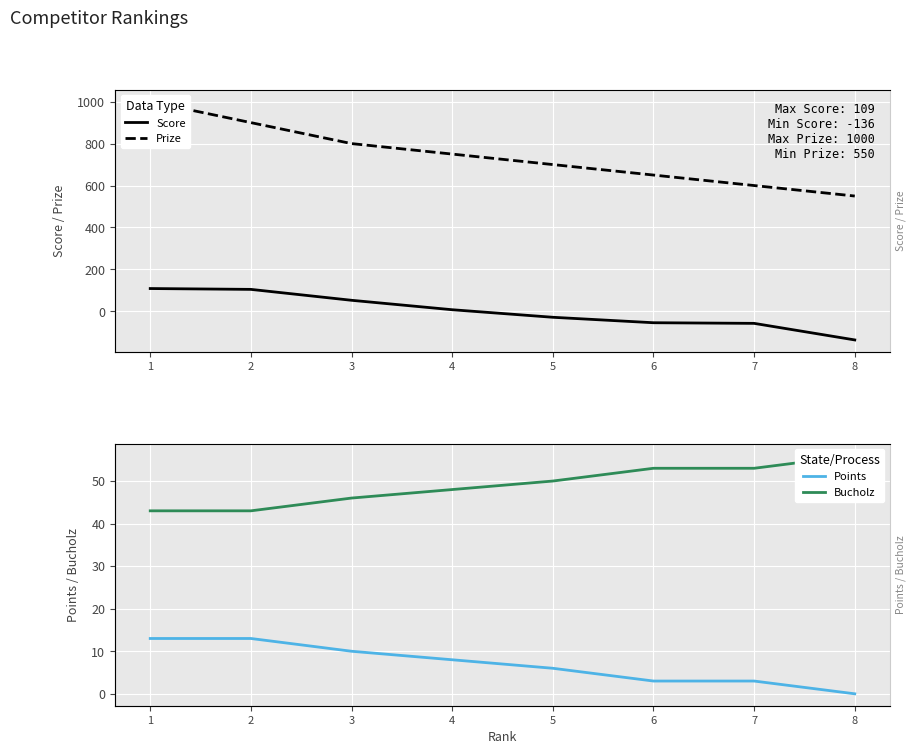

What is the difference between the Score values at 2 and 4?

97